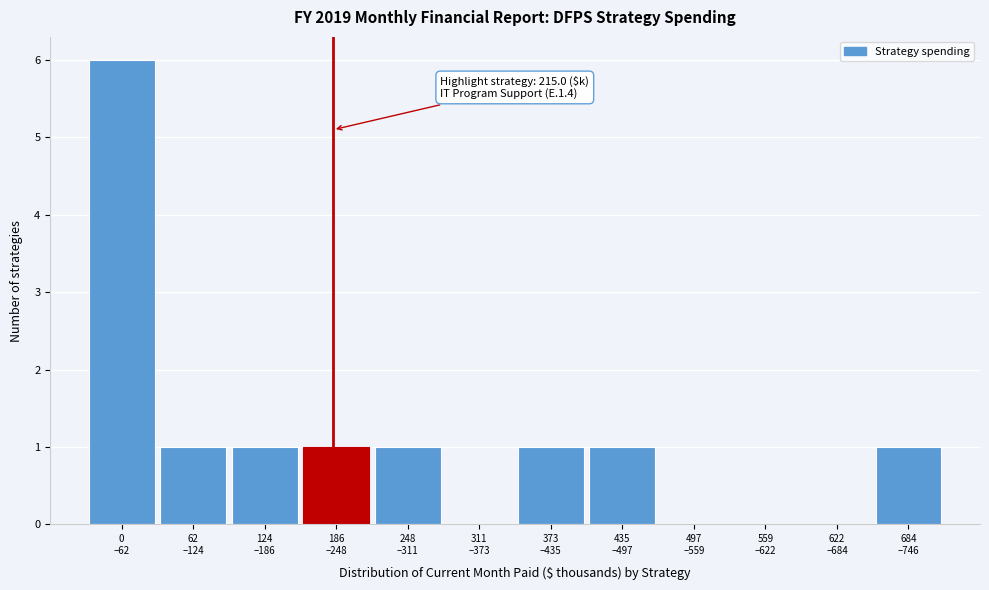

What is the maximum value shown in the chart?

6